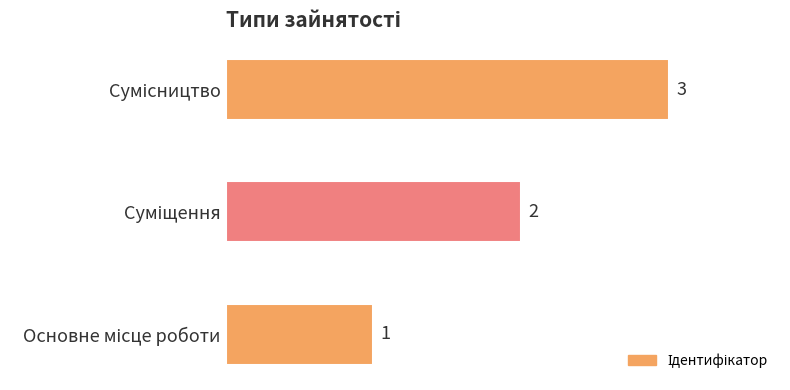

What is the sum of all values?

6